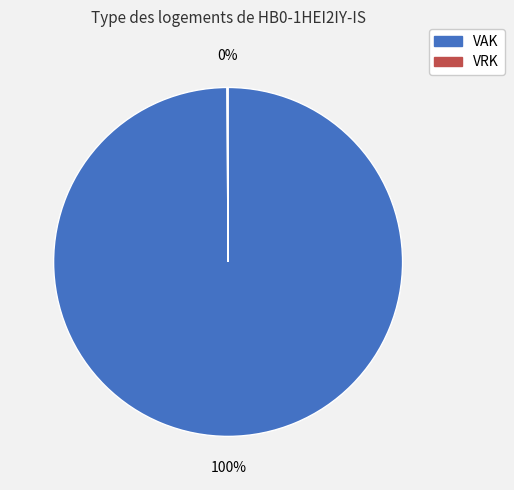

Is there a majority slice in this chart?

Yes